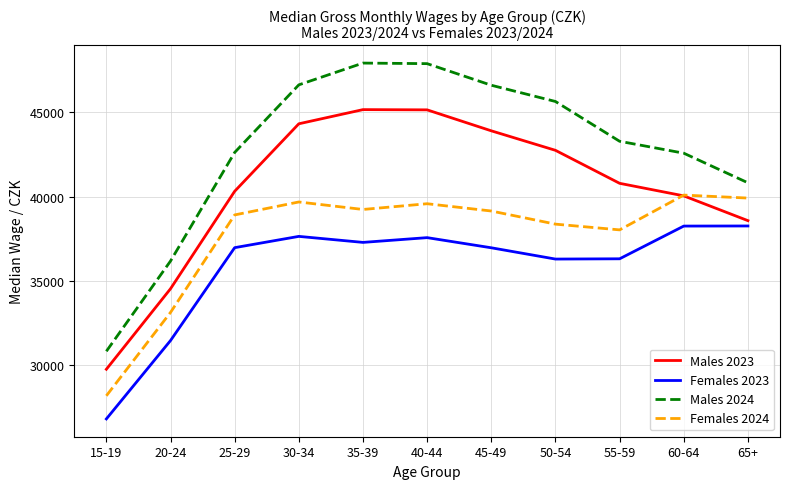

Rank the series by their maximum value, from lowest to highest.

Females 2023, Females 2024, Males 2023, Males 2024